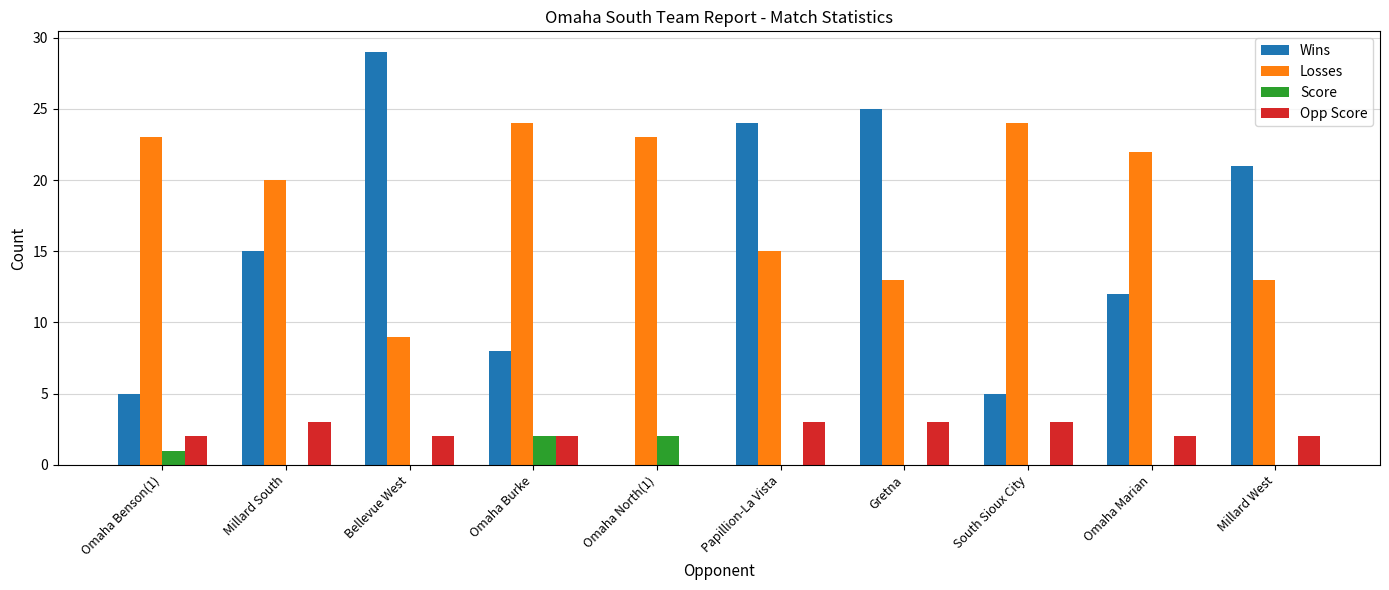

What value does the Opp Score series have at Papillion-La Vista?

3